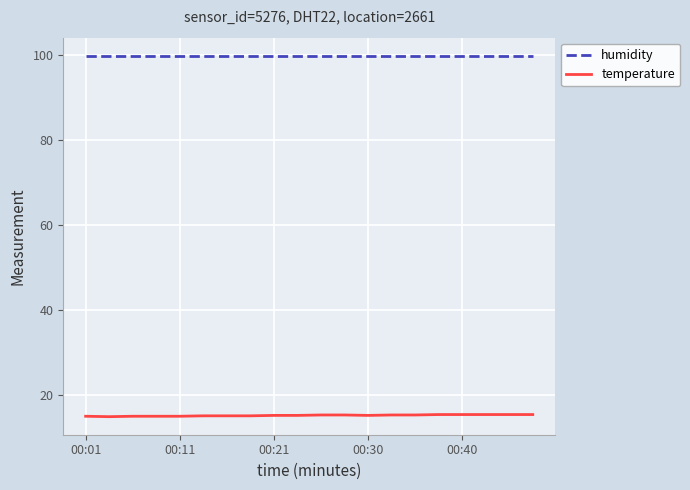

What is the smallest value displayed?

14.9